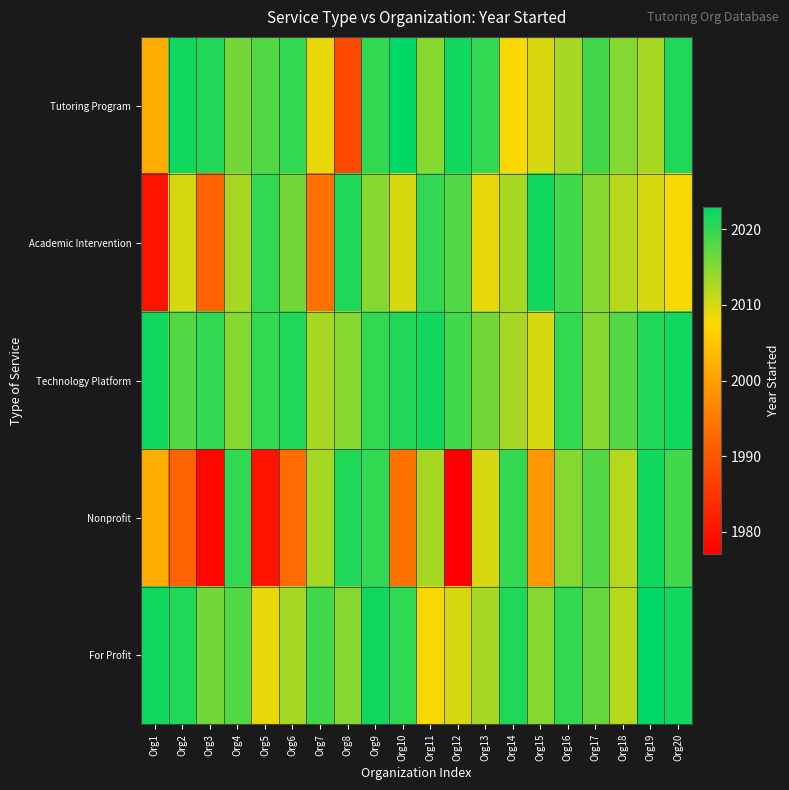

What is the smallest value displayed?

1977